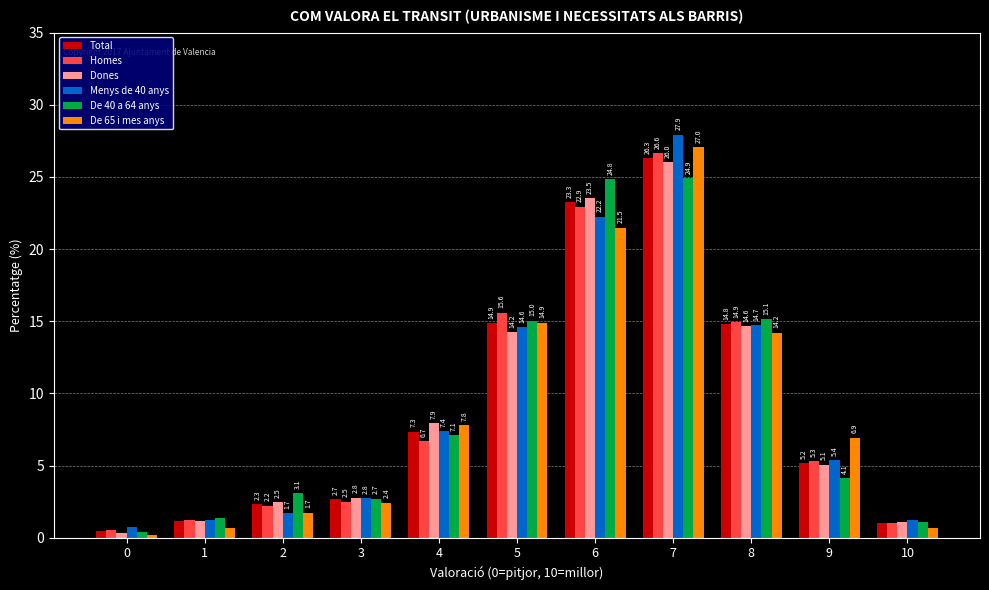

The value of De 40 a 64 anys at 4 is 7.1. True or false?

True